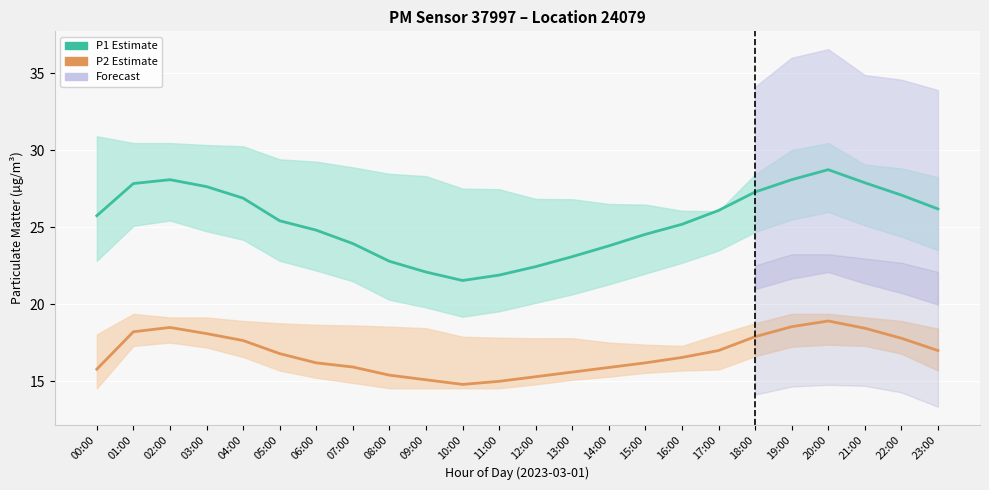

Reading left to right, what are all the values shown in this chart?

P1 Estimate: 00:00=25.8	01:00=27.9	02:00=28.1	03:00=27.6	04:00=26.9	05:00=25.4	06:00=24.8	07:00=23.9	08:00=22.8	09:00=22.1	10:00=21.6	11:00=21.9	12:00=22.4	13:00=23.1	14:00=23.8	15:00=24.6	16:00=25.2	17:00=26.1	18:00=27.3	19:00=28.1	20:00=28.8	21:00=27.9	22:00=27.1	23:00=26.2
P2 Estimate: 00:00=15.8	01:00=18.2	02:00=18.5	03:00=18.1	04:00=17.6	05:00=16.8	06:00=16.2	07:00=15.9	08:00=15.4	09:00=15.1	10:00=14.8	11:00=15.0	12:00=15.3	13:00=15.6	14:00=15.9	15:00=16.2	16:00=16.6	17:00=17.0	18:00=17.9	19:00=18.6	20:00=18.9	21:00=18.4	22:00=17.8	23:00=17.0